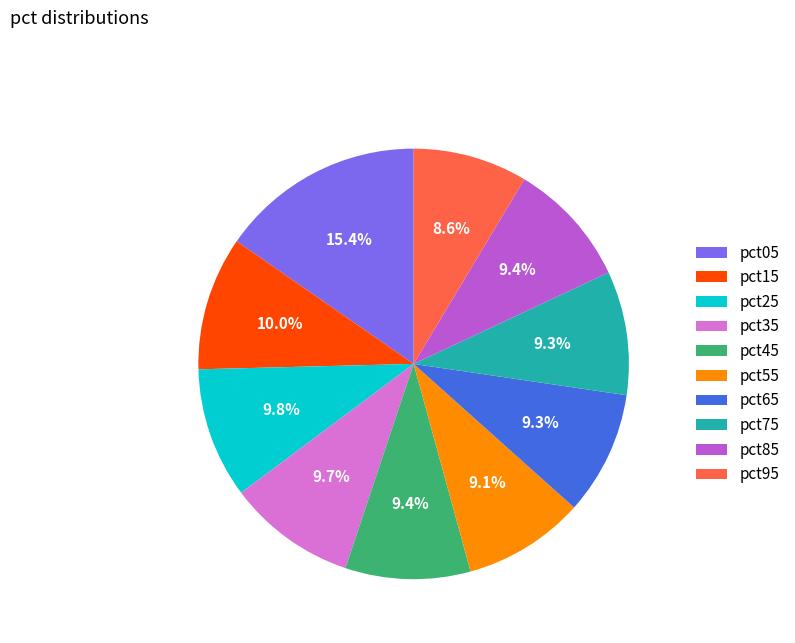

How many segments does this pie chart have?

10